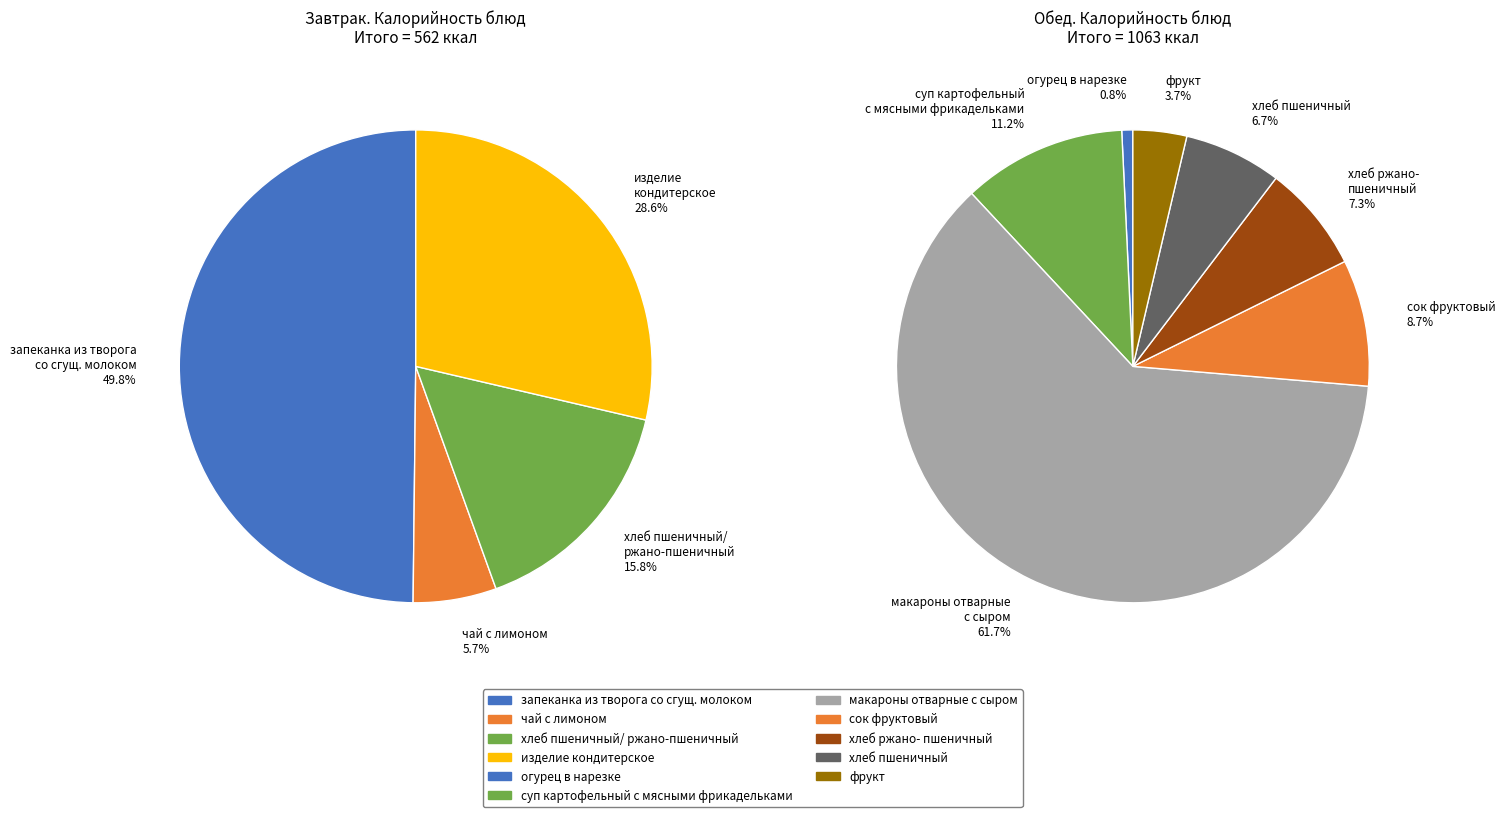

Which has a higher value, изделие кондитерское or суп картофельный с мясными фрикадельками?

изделие кондитерское